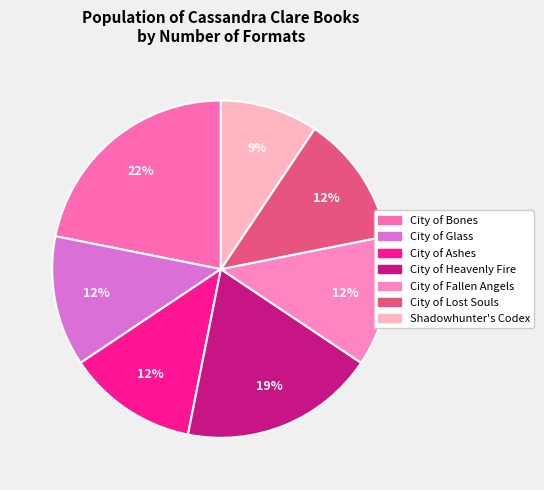

Which slice is the smallest?

Shadowhunter's Codex